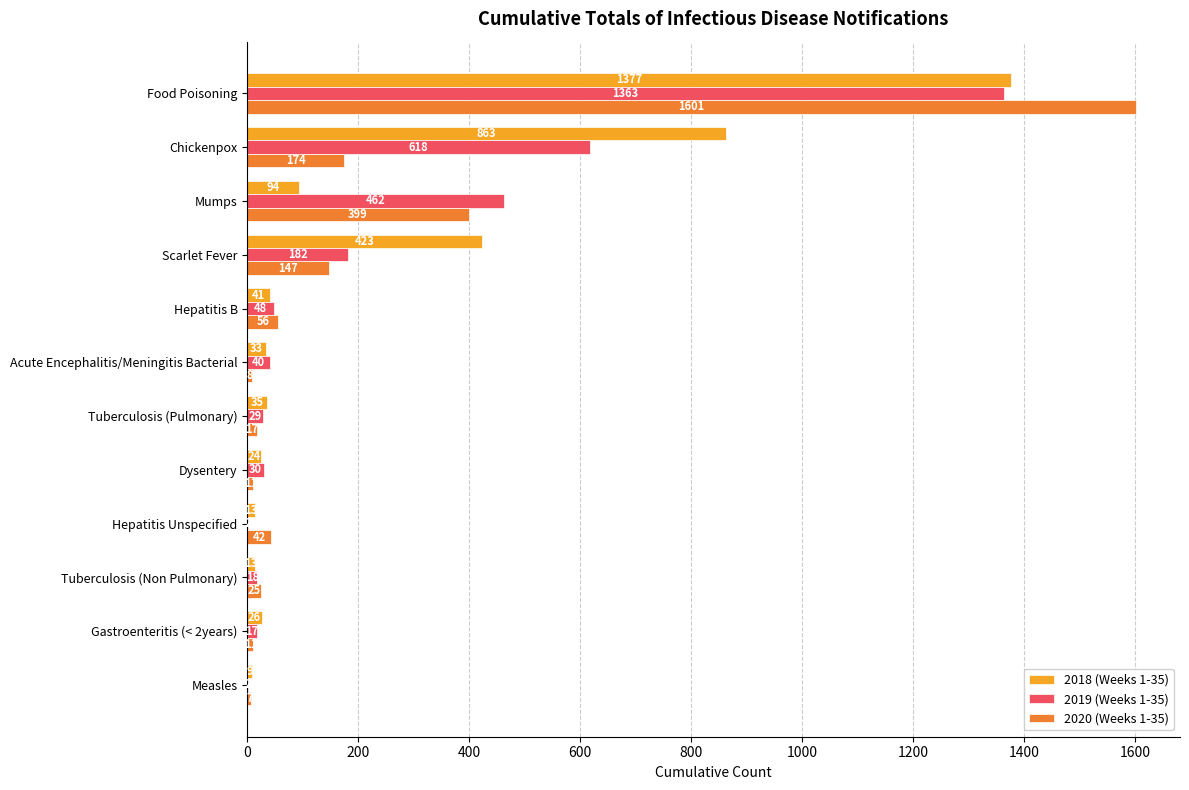

The value of 2020 (Weeks 1-35) at Gastroenteritis (< 2years) is 11. True or false?

True